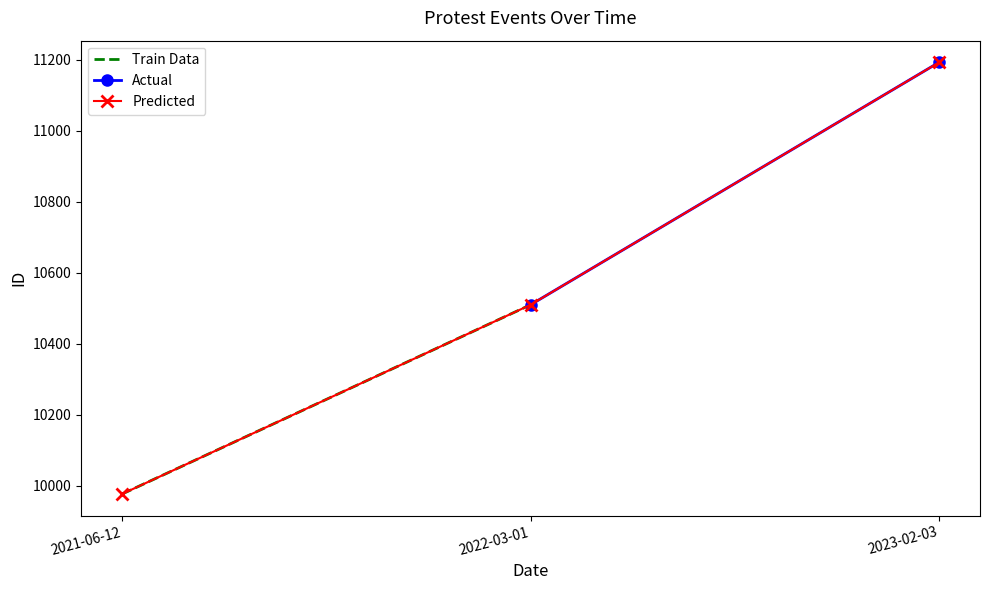

Reading right to left, what are all the values shown in this chart?

2023-02-03=11193	2022-03-01=10510	2021-06-12=9977